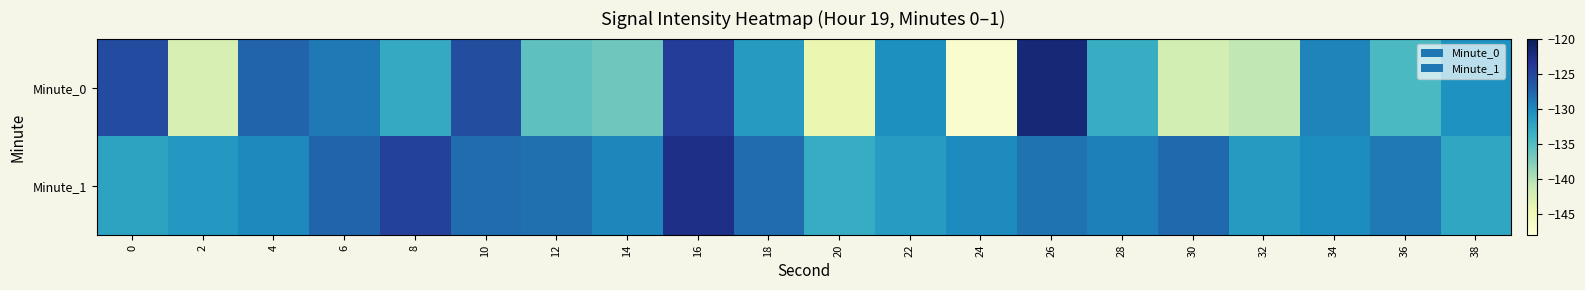

Rank the series by their average value, from highest to lowest.

Minute_1, Minute_0